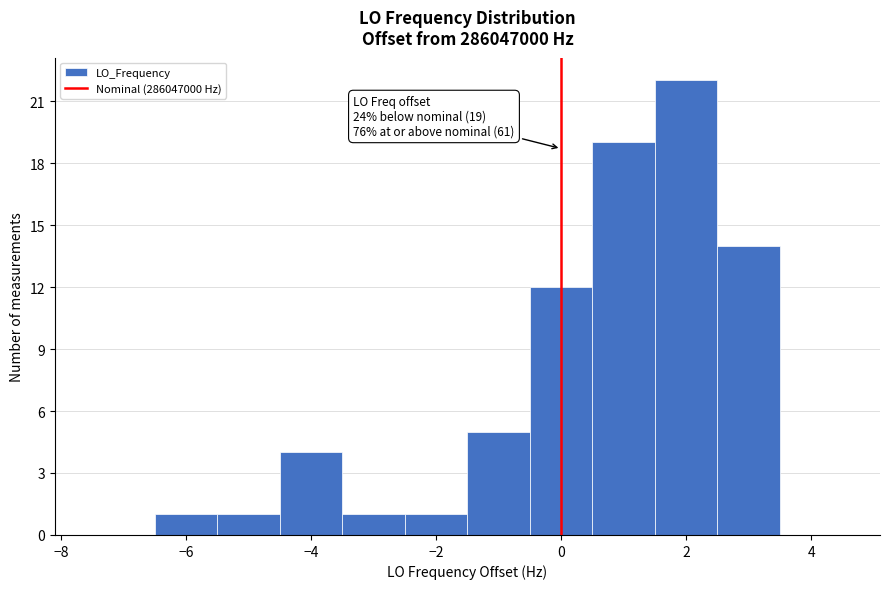

Over which range of the x-axis is the bar tallest?

1.5 to 2.5